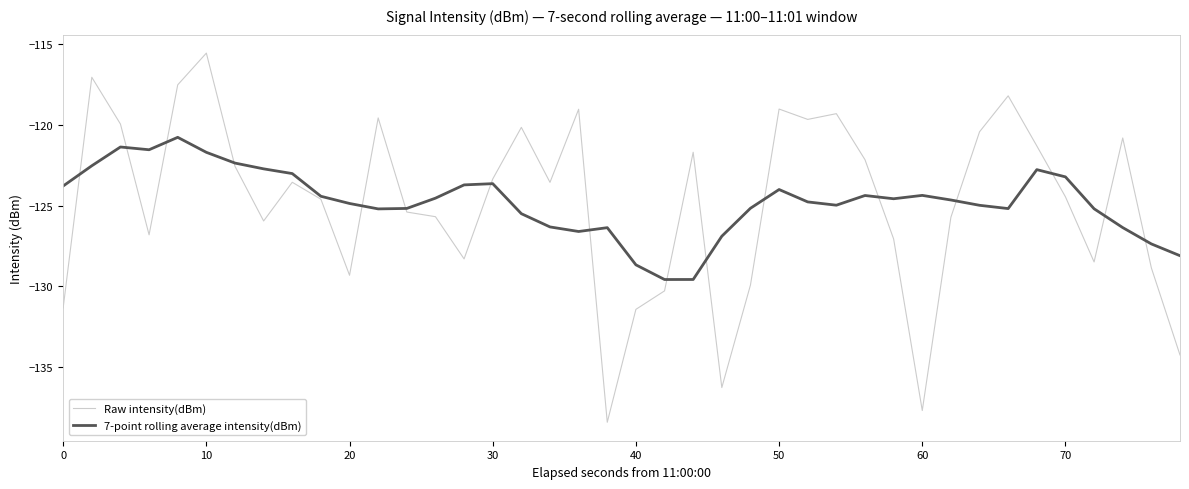

What is the maximum value for Raw intensity(dBm)?

-115.6